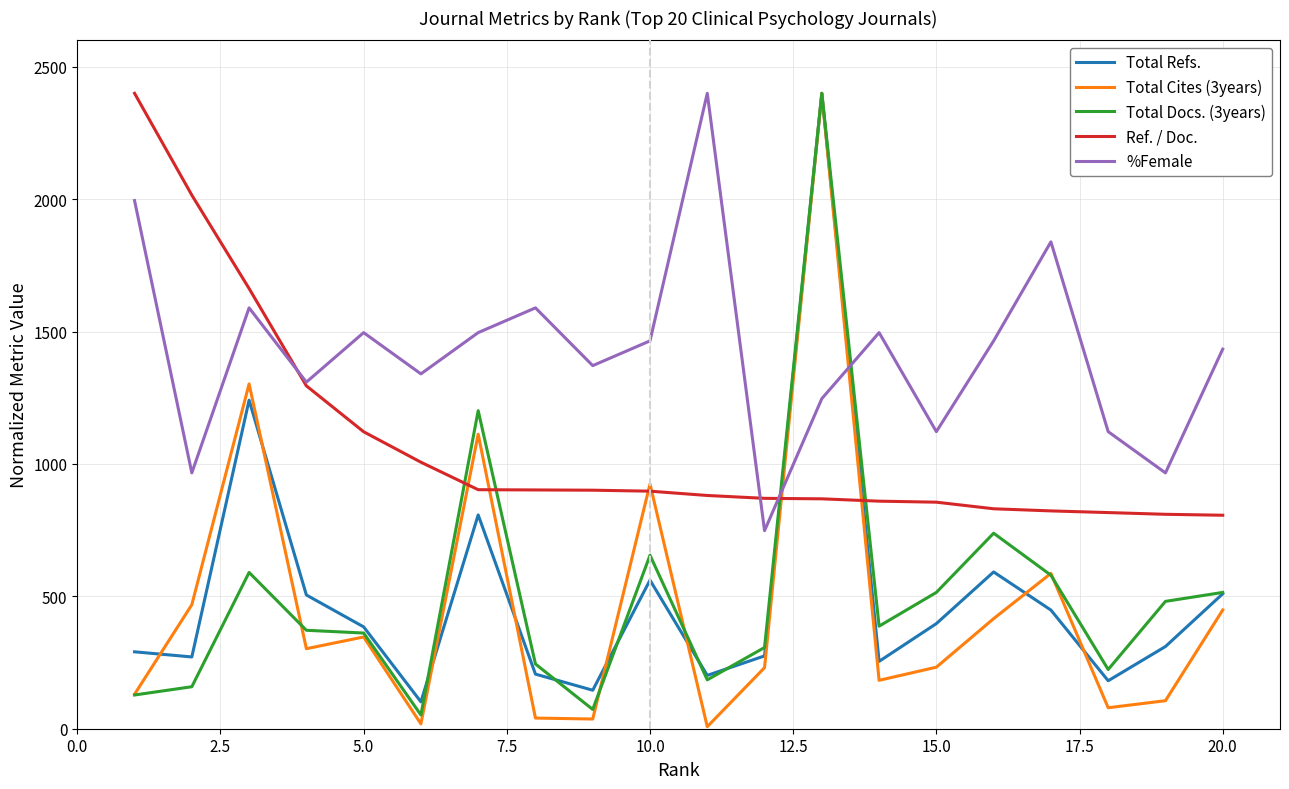

Which series has the largest range (max minus min)?

Total Cites (3years)